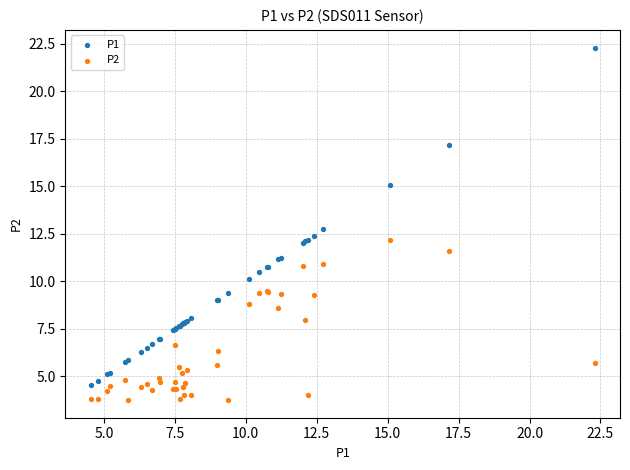

What is the X range (max minus min) for the scatter plot?

17.8